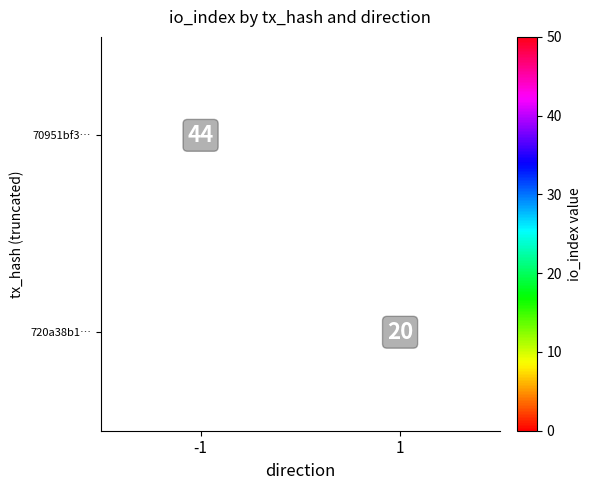

Is it true that 70951bf3… equals 44 at -1?

True